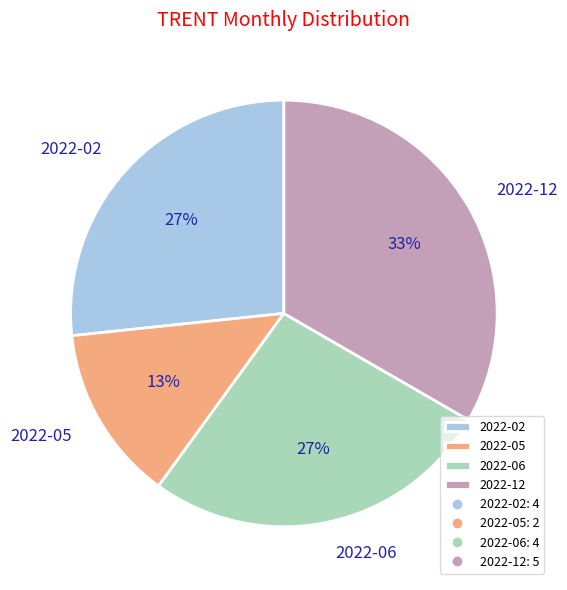

Approximately how many times larger is the value at 2022-05 compared to 2022-02?

0.5